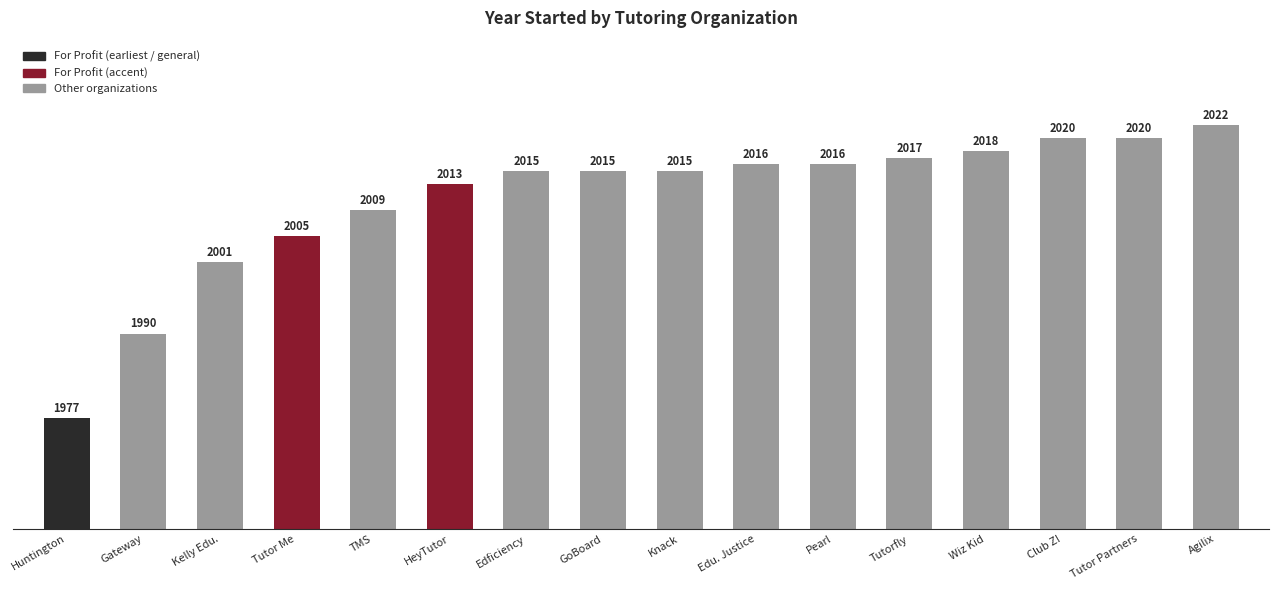

Are the bars grouped side by side (vs. stacked)?

No